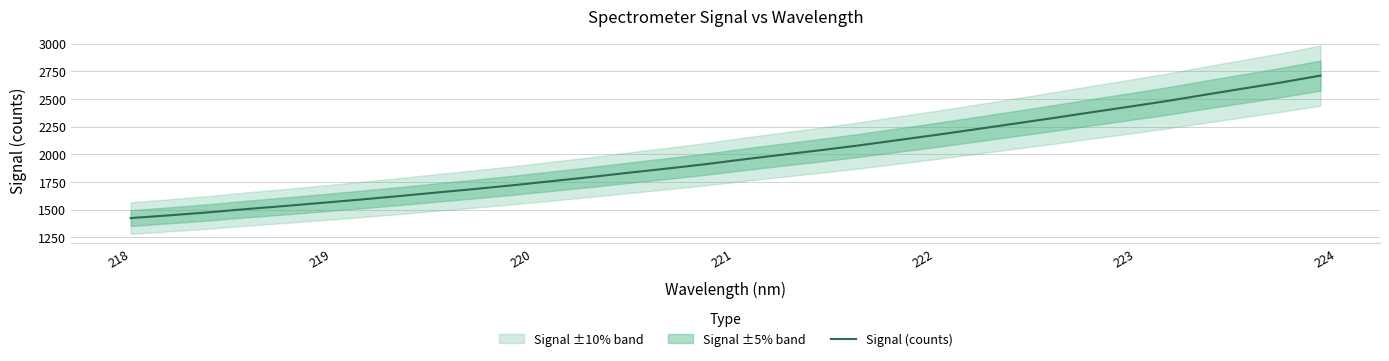

What is the maximum value for Signal (counts)?

2711.7